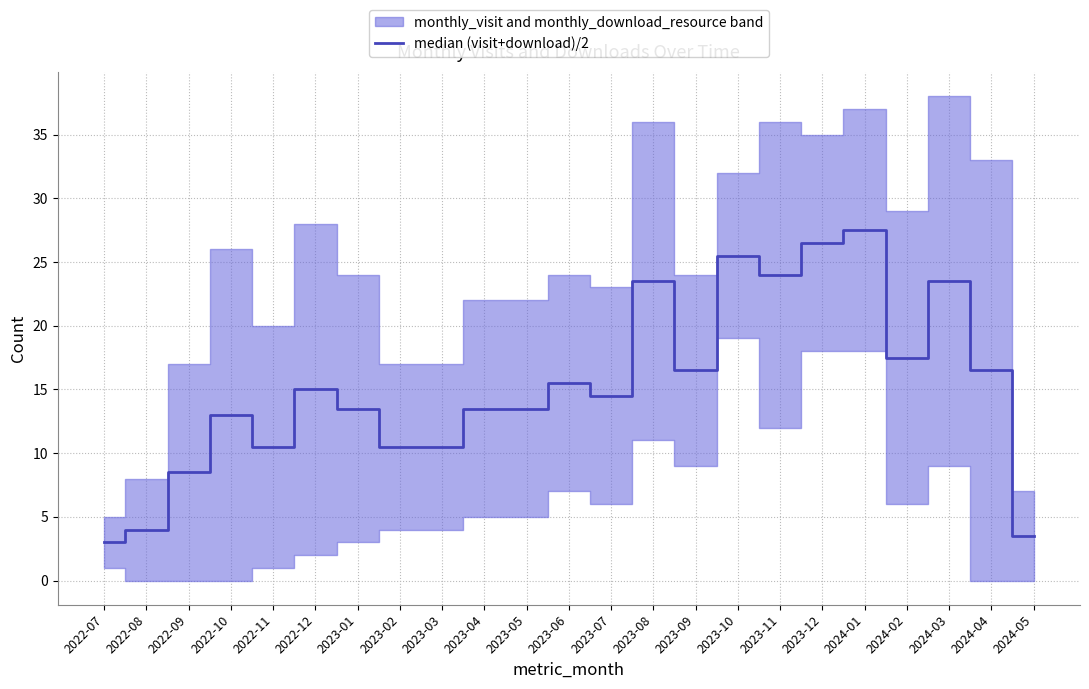

What is the sum of all values?

350.0